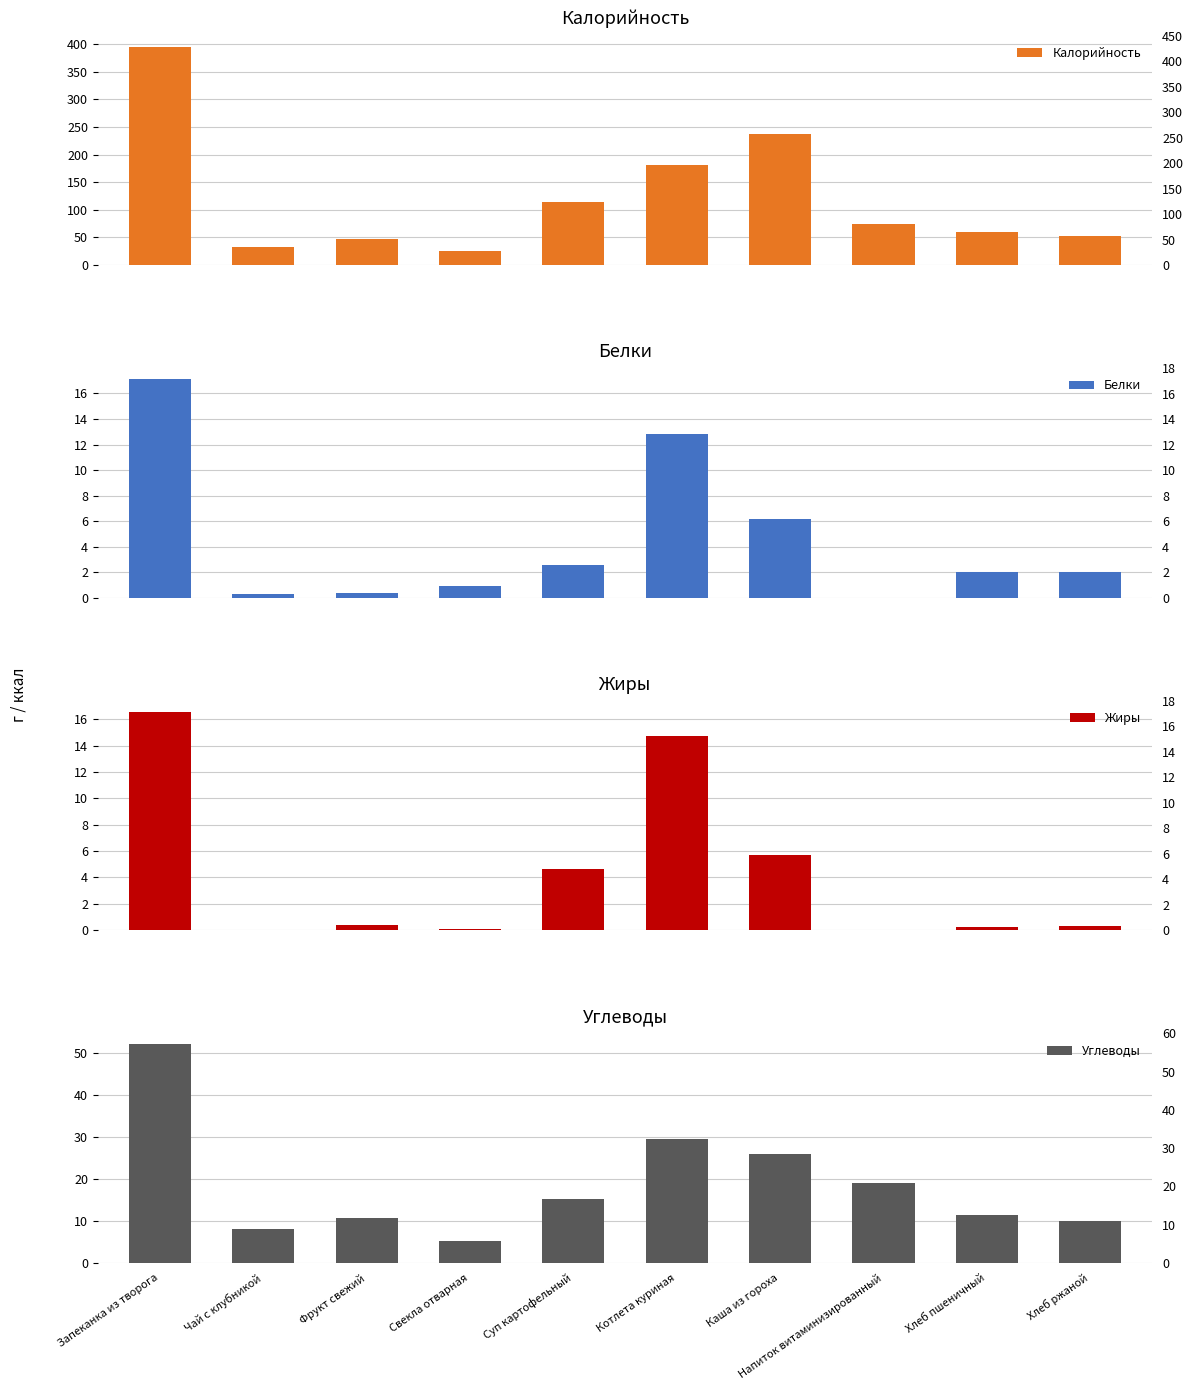

How many bars are there in total?

40